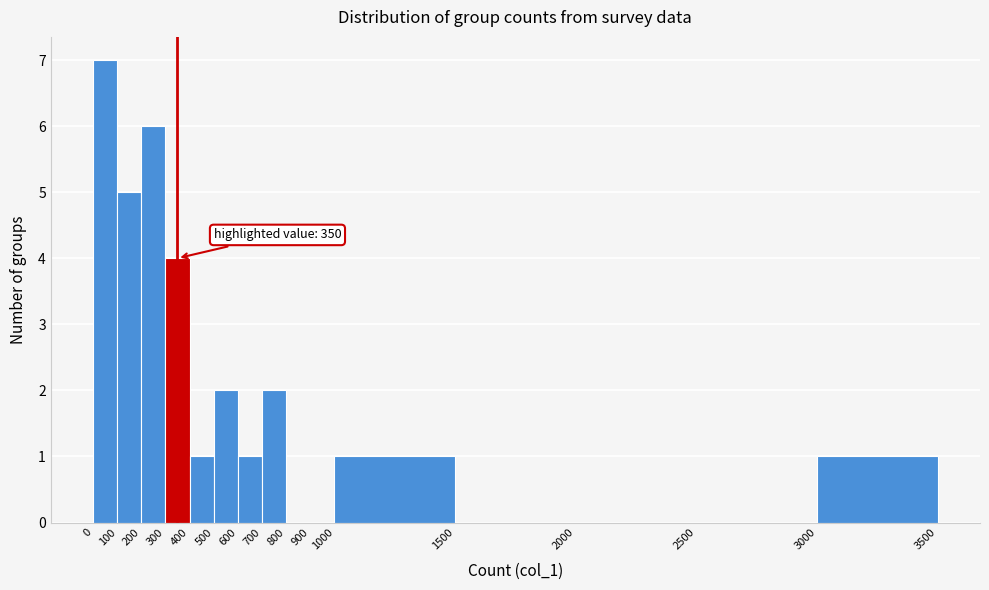

Over which range of the x-axis is the bar tallest?

0 to 100